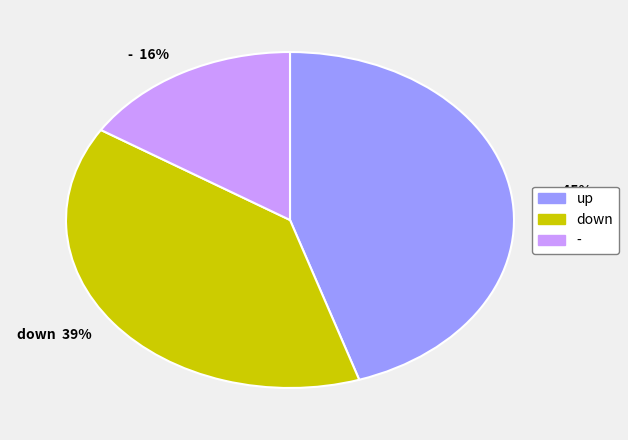

Does any single category account for the majority?

No